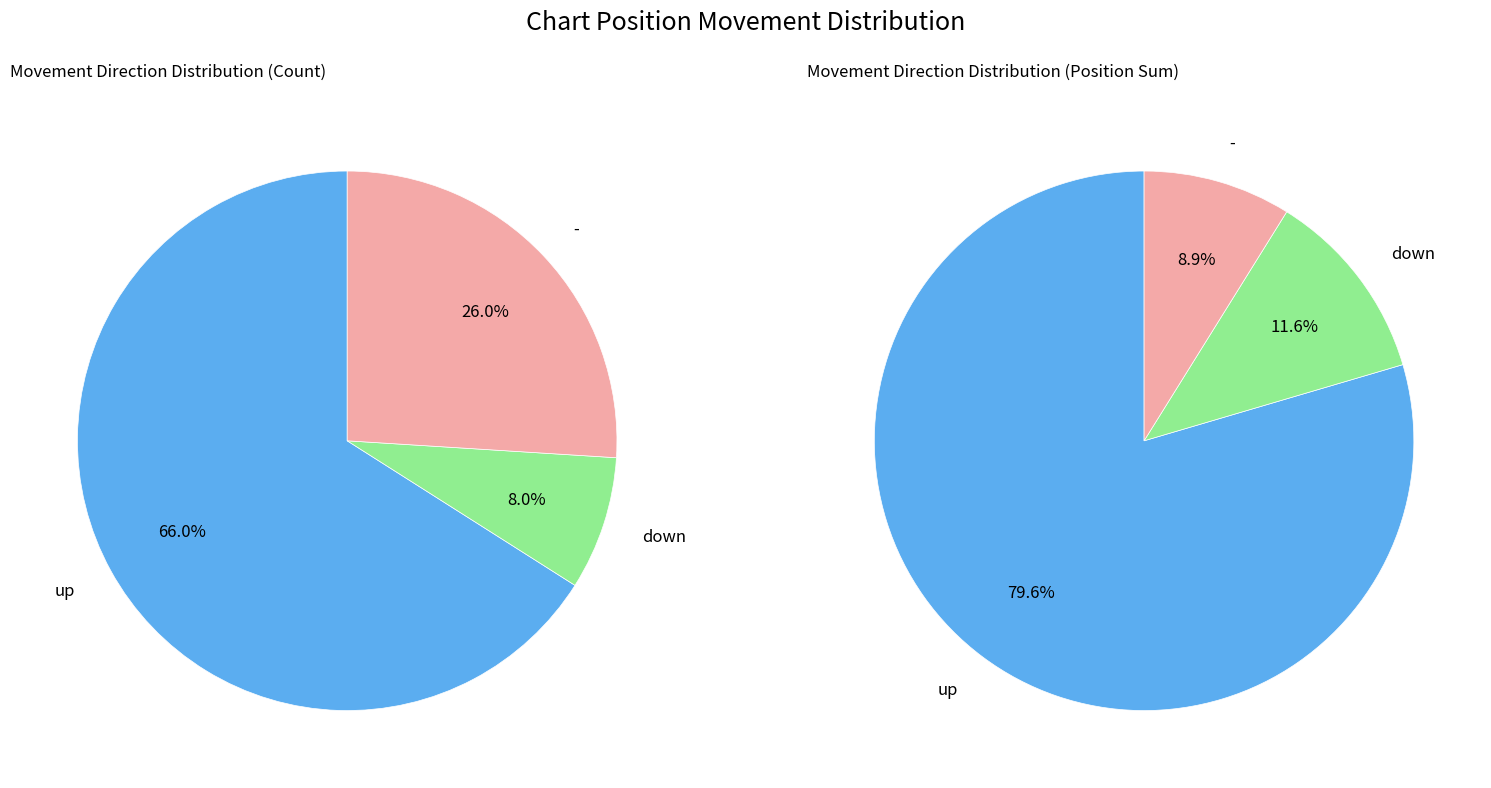

How many segments does this pie chart have?

3